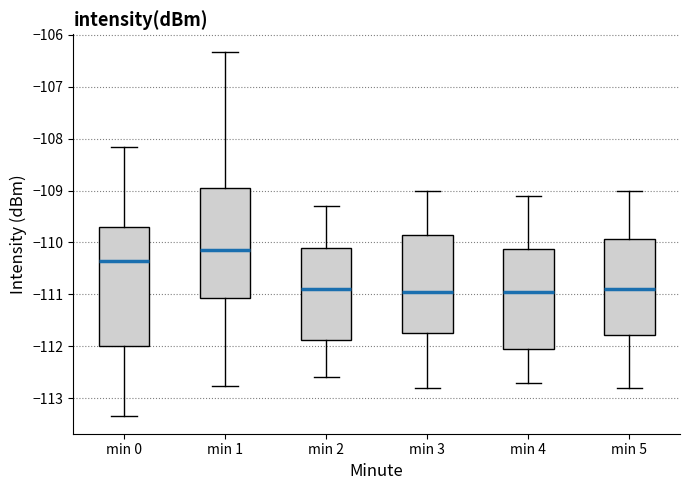

Where is the lower edge of the box for min 0 on the y-axis? The values are not printed on the chart, so give them approximately, as read against the axis.

-112.0